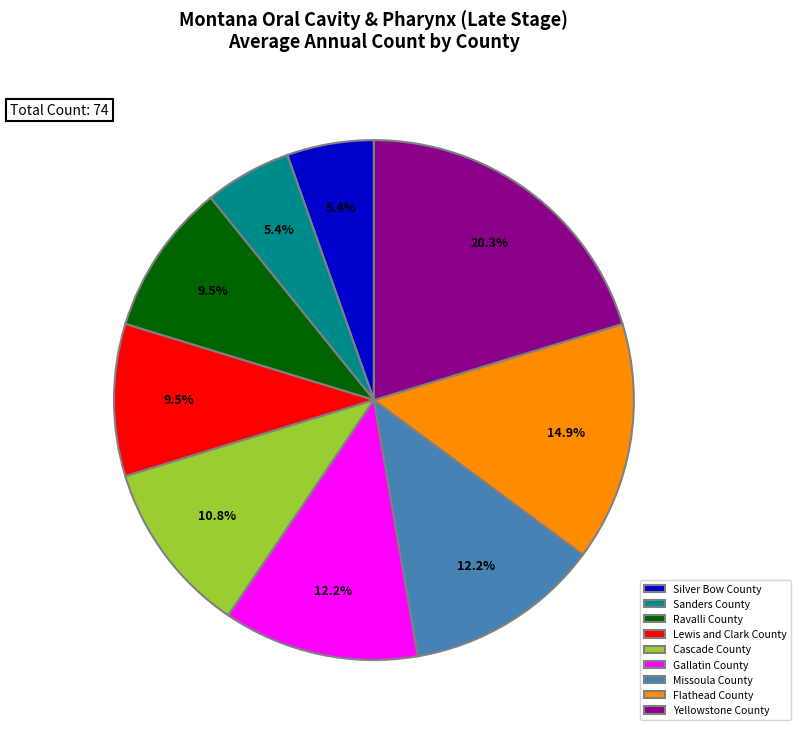

How many segments does this pie chart have?

9